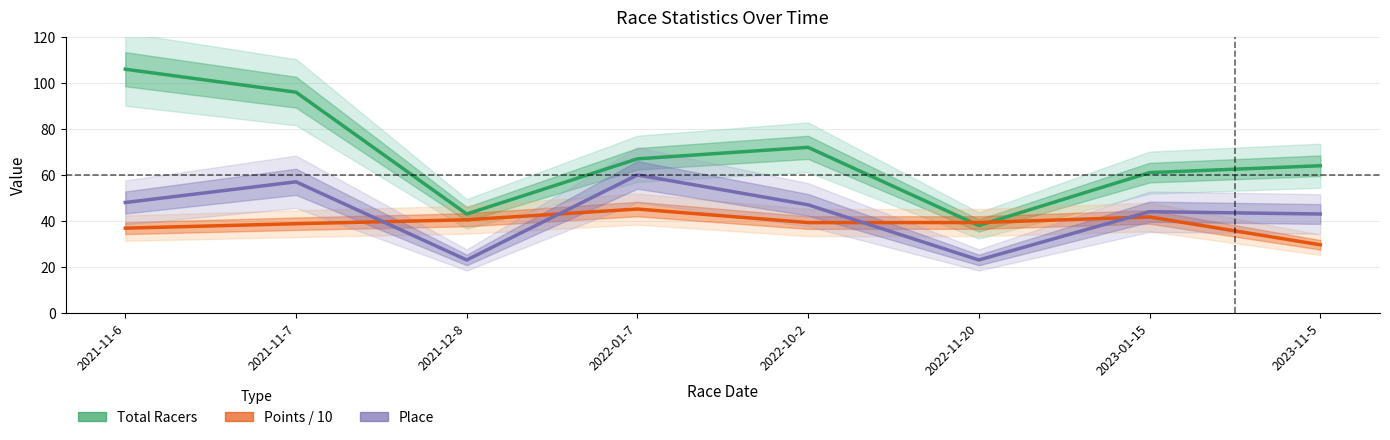

Reading right to left, extract all data points from this chart.

Total Racers: 2023-11-5=64.0	2023-01-15=61.0	2022-11-20=38.0	2022-10-2=72.0	2022-01-7=67.0	2021-12-8=43.0	2021-11-7=96.0	2021-11-6=106.0
Points / 10: 2023-11-5=29.6	2023-01-15=41.7	2022-11-20=39.3	2022-10-2=39.3	2022-01-7=45.2	2021-12-8=40.5	2021-11-7=38.8	2021-11-6=36.8
Place: 2023-11-5=43.0	2023-01-15=44.0	2022-11-20=23.0	2022-10-2=47.0	2022-01-7=60.0	2021-12-8=23.0	2021-11-7=57.0	2021-11-6=48.0